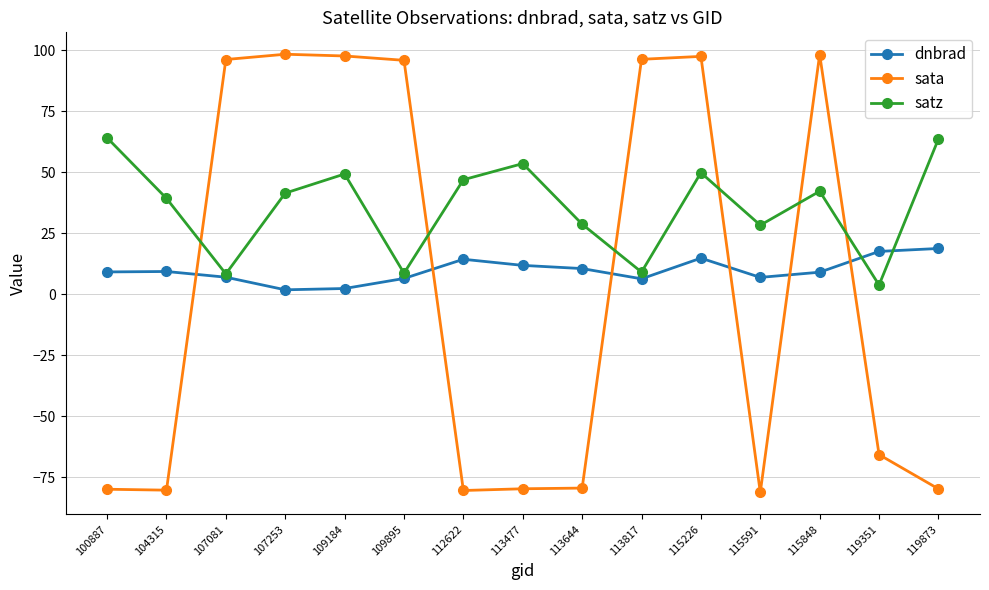

What is the spread (max minus min) of values at 113477?

133.3